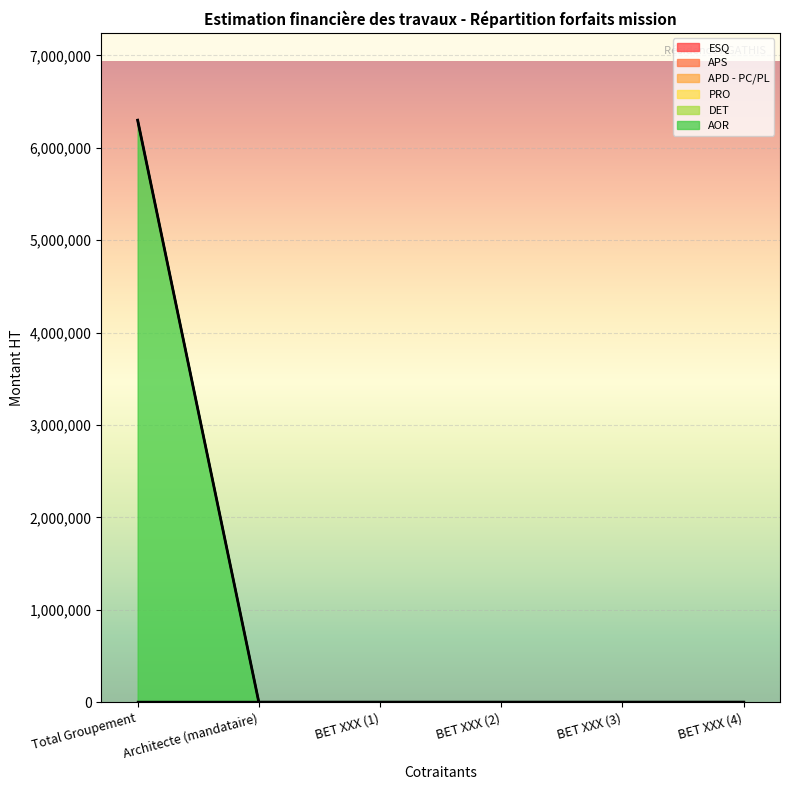

What is the label of the 2nd point from the left?

Architecte (mandataire)